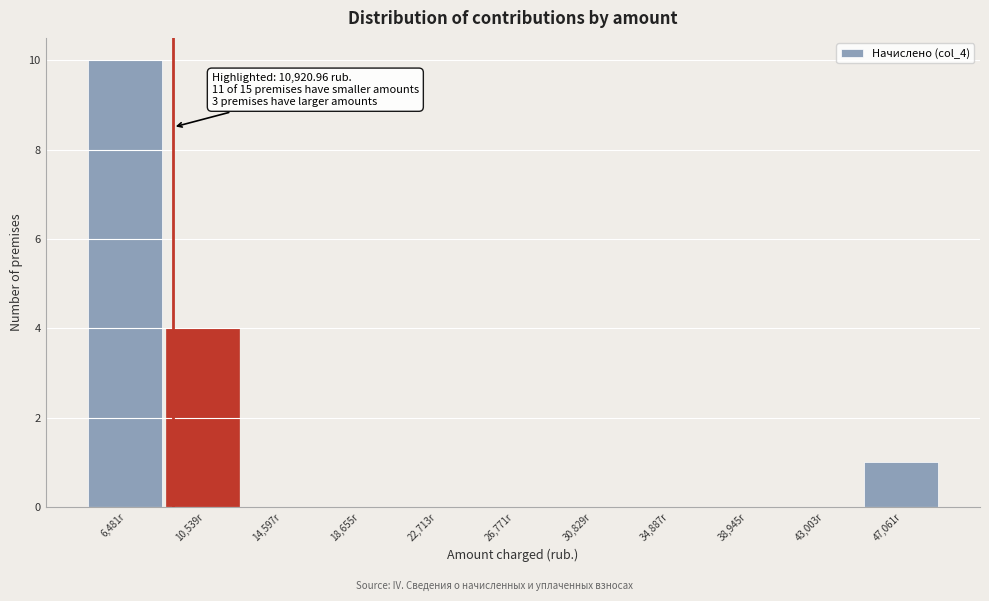

Reading right to left, transcribe all the data shown in this chart.

47,061r=1	43,003r=0	38,945r=0	34,887r=0	30,829r=0	26,771r=0	22,713r=0	18,655r=0	14,597r=0	10,539r=4	6,481r=10